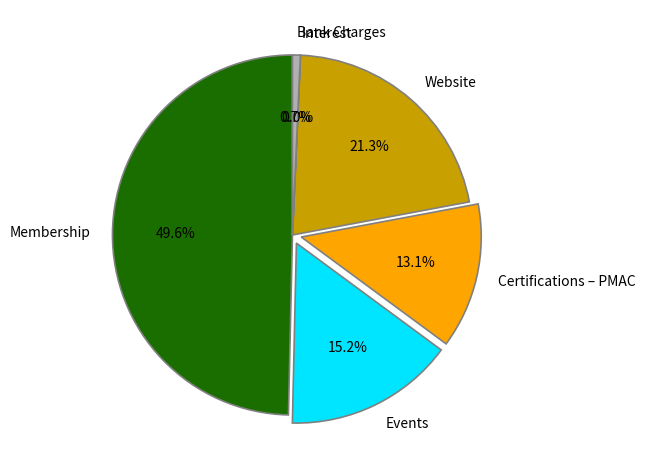

What is the largest slice in the pie chart?

Membership